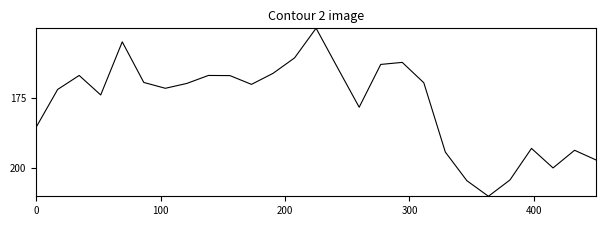

What is the difference between the maximum and minimum values?

60.0